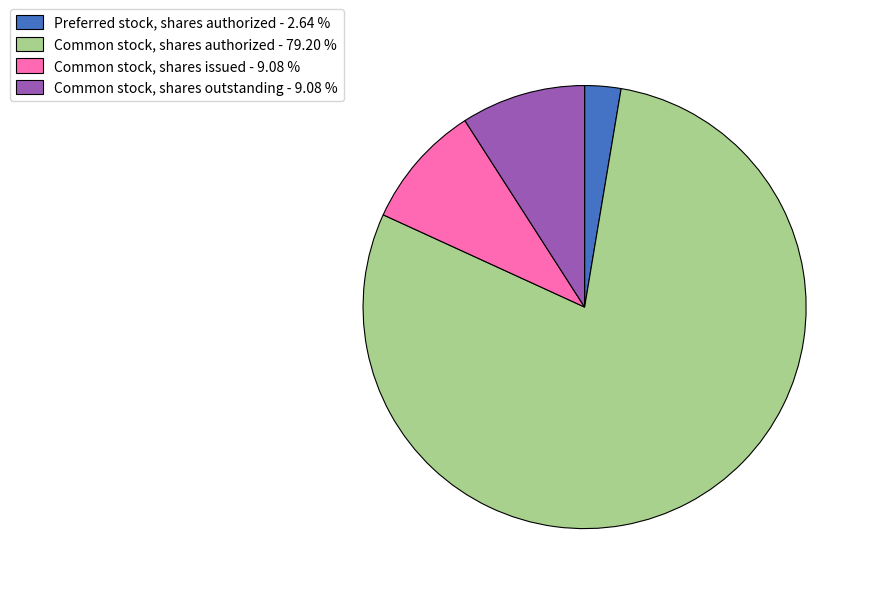

What is the majority slice?

Common stock, shares authorized - 79.20 %